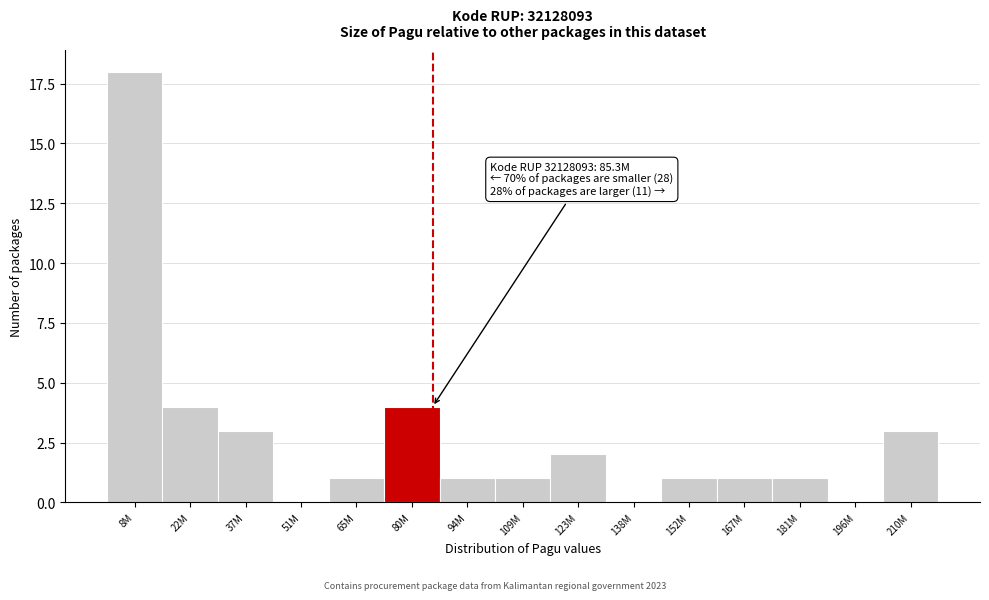

Reading left to right, what are all the values shown in this chart?

8M=18	22M=4	37M=3	51M=0	65M=1	80M=4	94M=1	109M=1	123M=2	138M=0	152M=1	167M=1	181M=1	196M=0	210M=3